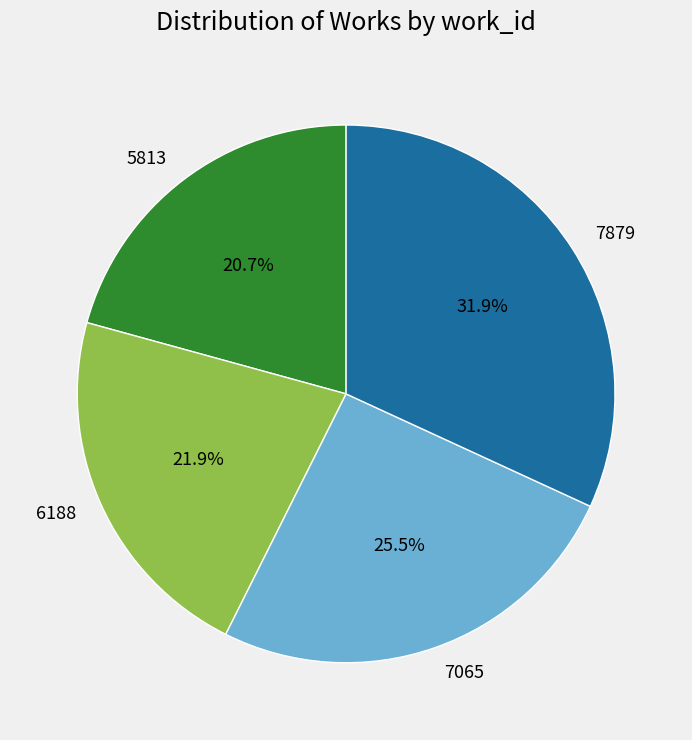

What is the ratio of the value at 7879 to the value at 6188?

1.5